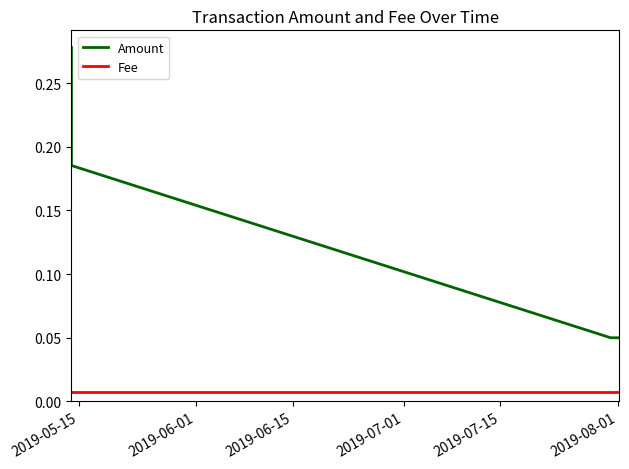

The Amount series shows 0.1 at 2019-06-15. True or false?

True